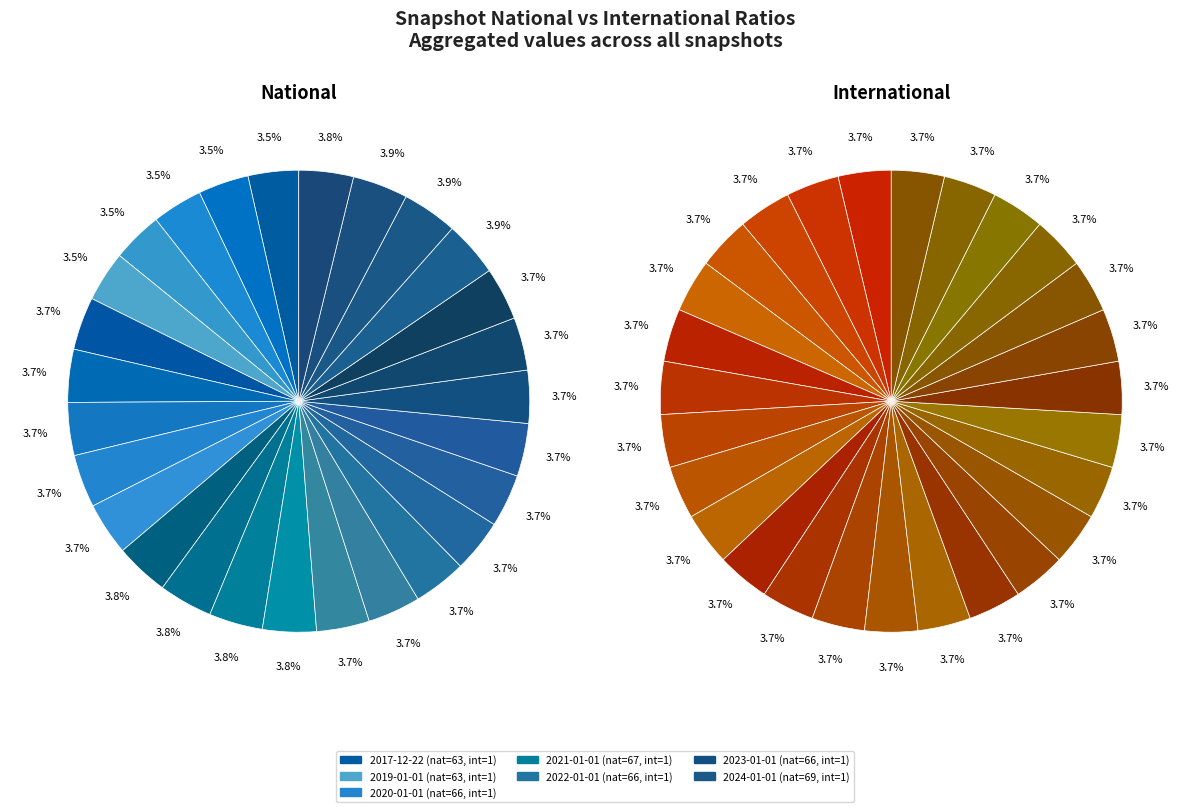

Which series has the largest range (max minus min)?

national